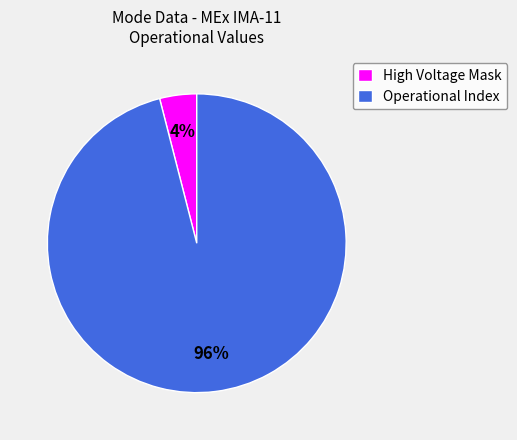

Do High Voltage Mask and Operational Index together represent more than half of the pie?

Yes